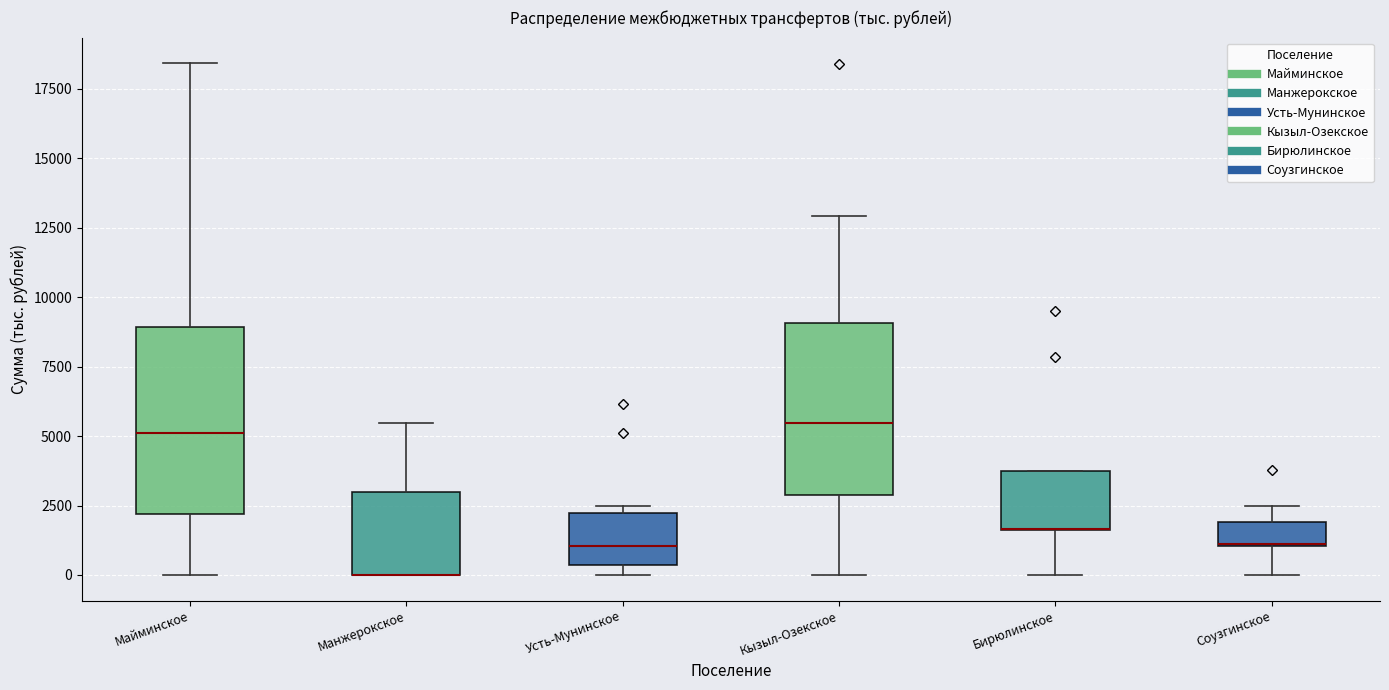

Where is the lower edge of the box for Кызыл-Озекское on the y-axis? The values are not printed on the chart, so give them approximately, as read against the axis.

3000